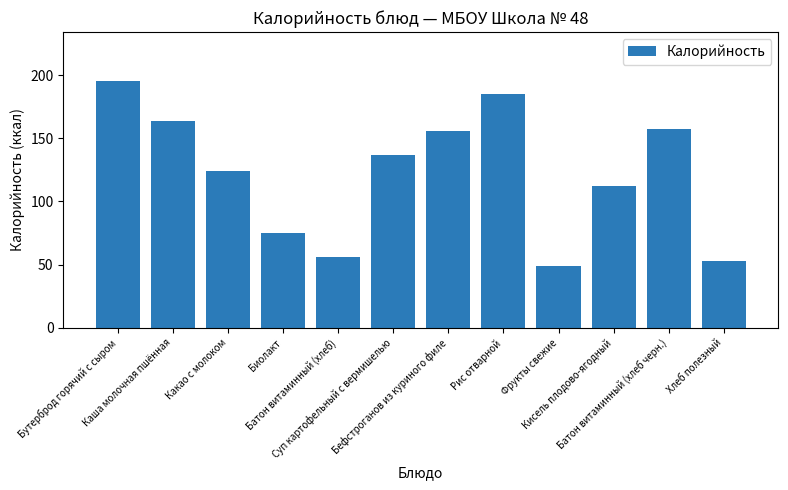

At which label is the value closest to 122?

Какао с молоком